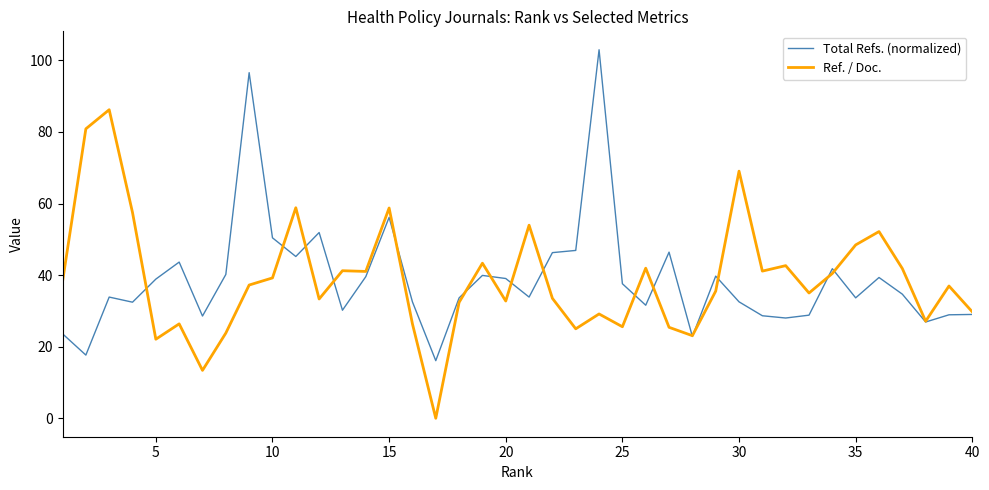

What is the lowest value of the Total Refs. (normalized) series?

16.1